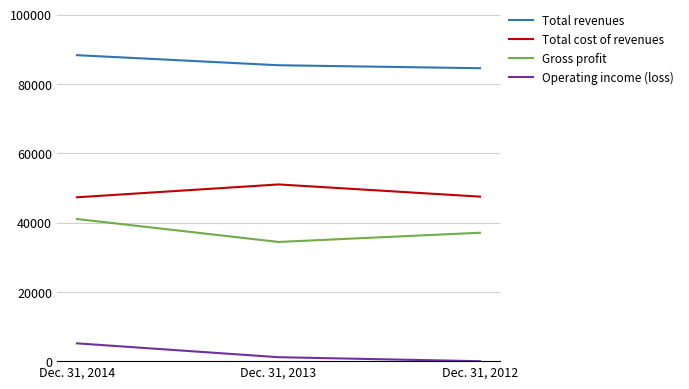

Which series changed the most between Dec. 31, 2014 and Dec. 31, 2012?

Operating income (loss)